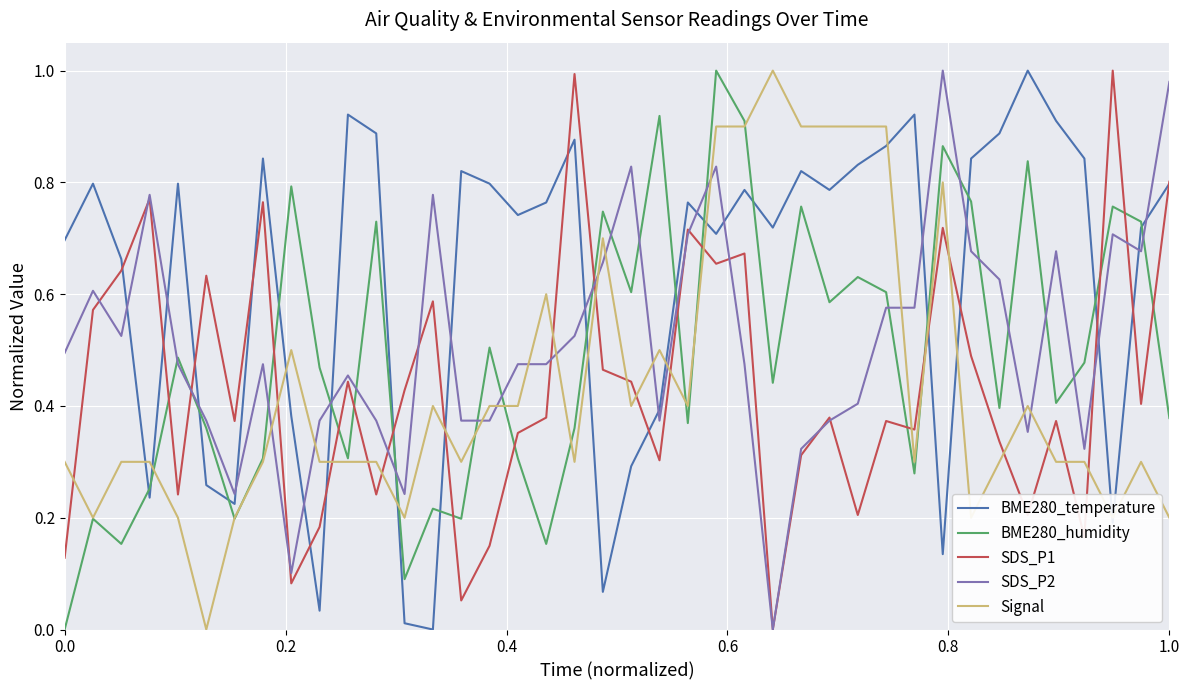

Which series has the largest total across all categories?

BME280_temperature